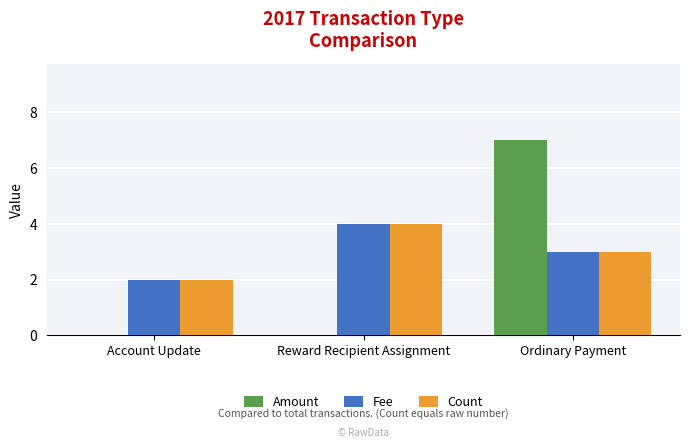

What is the total value across all series at Account Update?

4